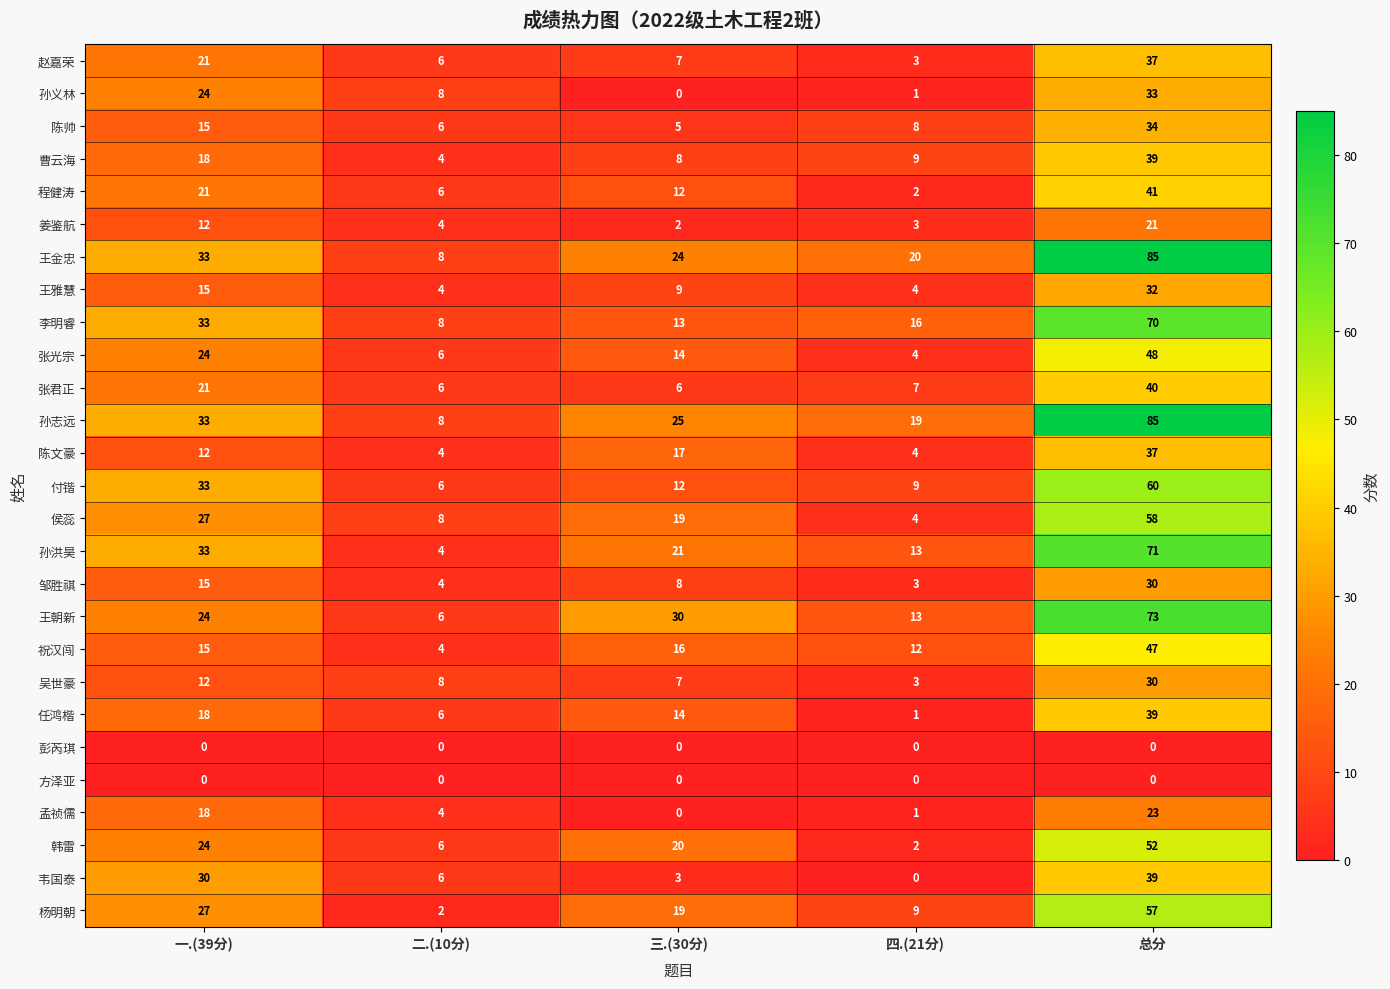

What is the average value of the 杨明朝 series?

23